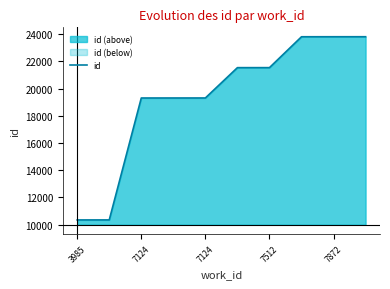

What is the label of the 2nd point from the left?

7124